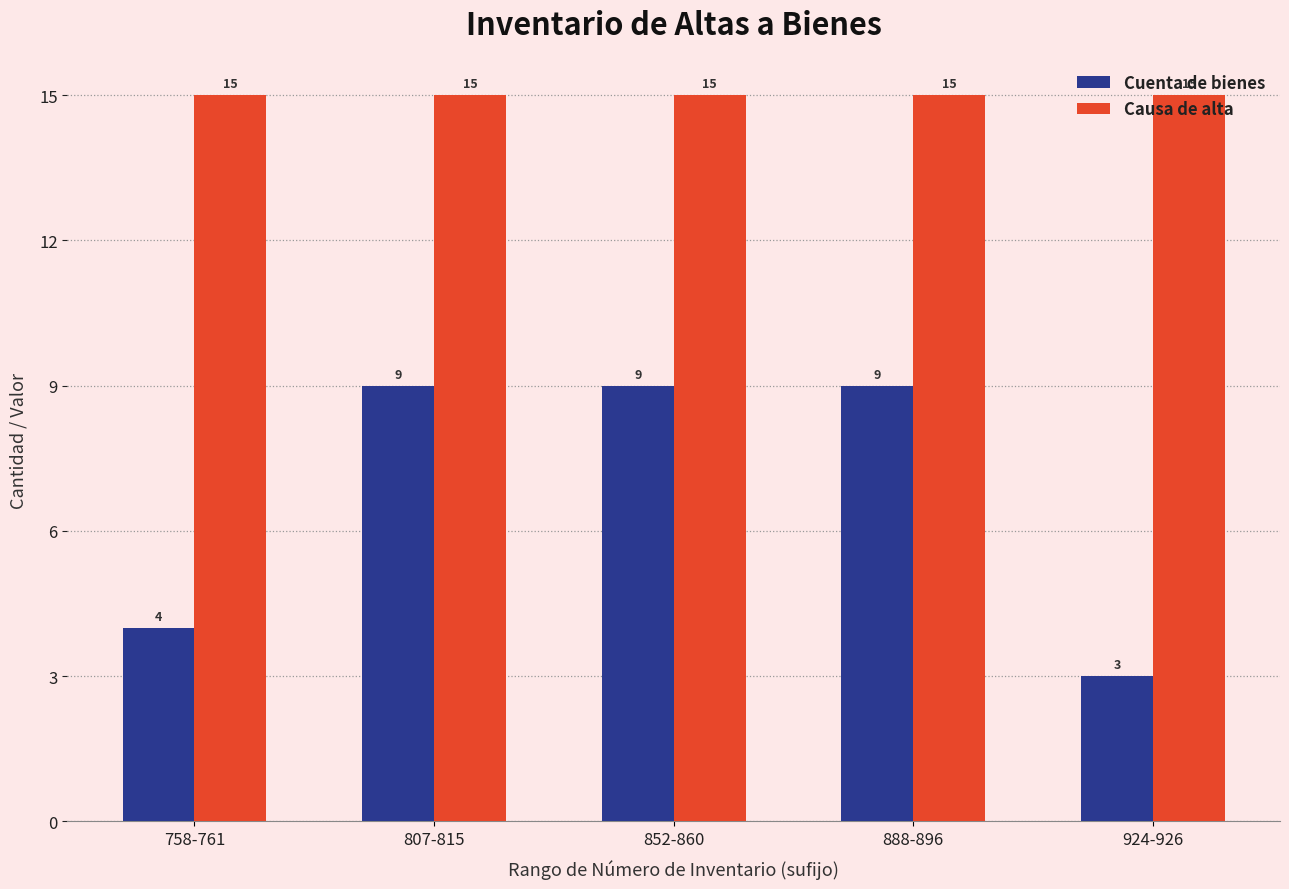

Reading left to right, extract all data points from this chart.

Cuenta de bienes: 4	9	9	9	3
Causa de alta: 15	15	15	15	15